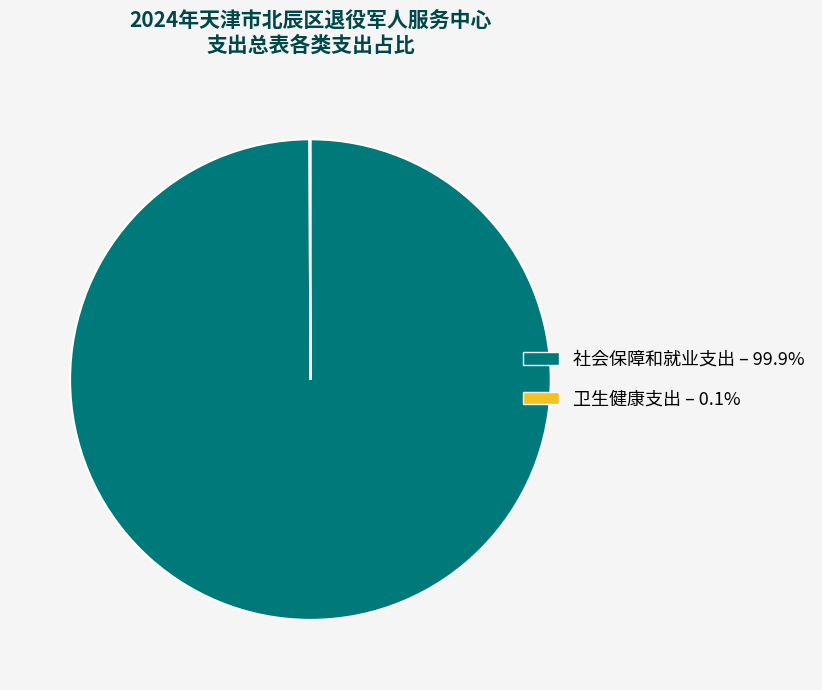

Which slice is the largest?

社会保障和就业支出